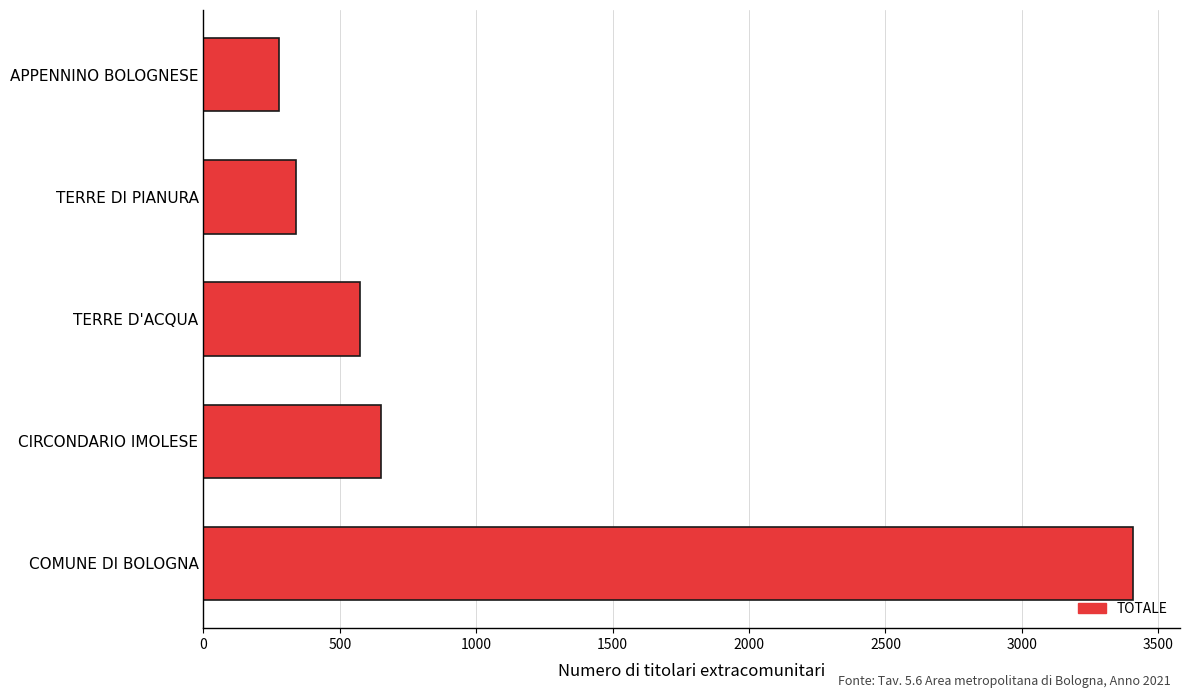

Which has a higher value, TERRE DI PIANURA or TERRE D'ACQUA?

TERRE D'ACQUA